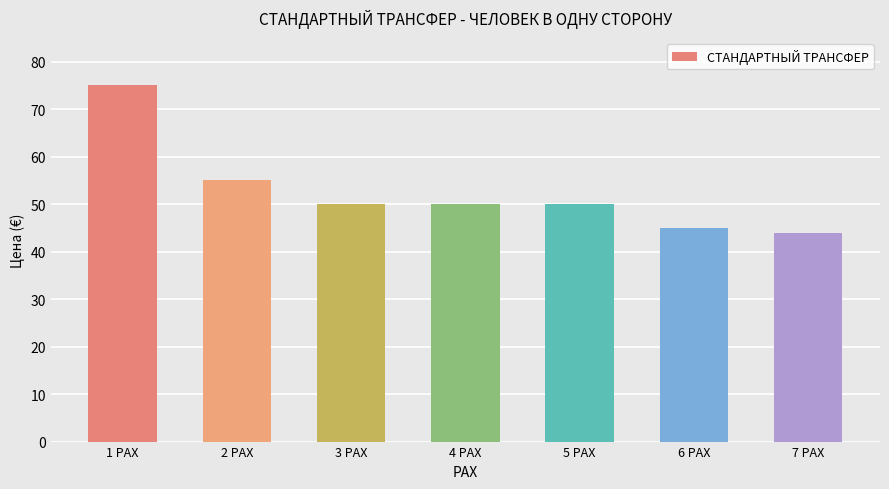

What is the maximum value shown in the chart?

75